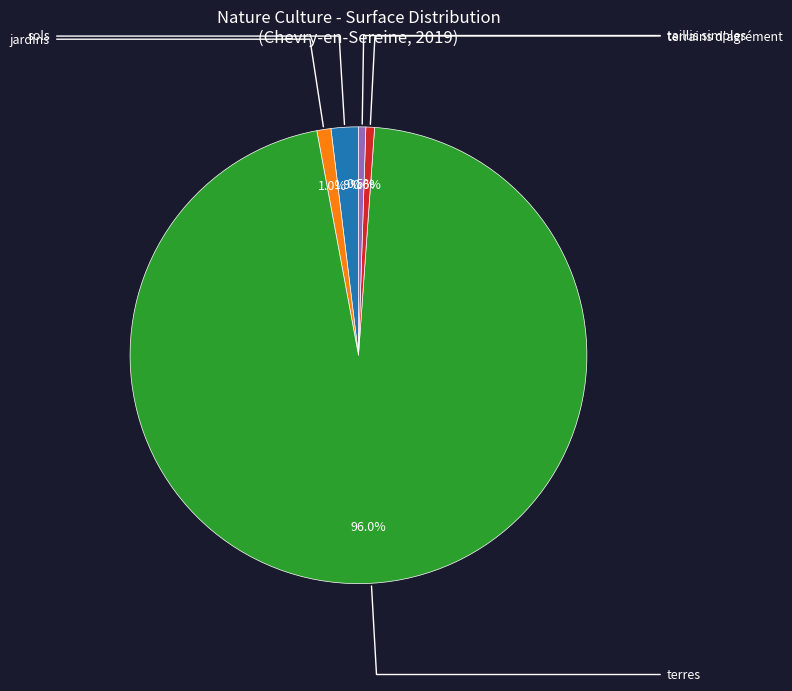

Does any single category account for the majority?

Yes